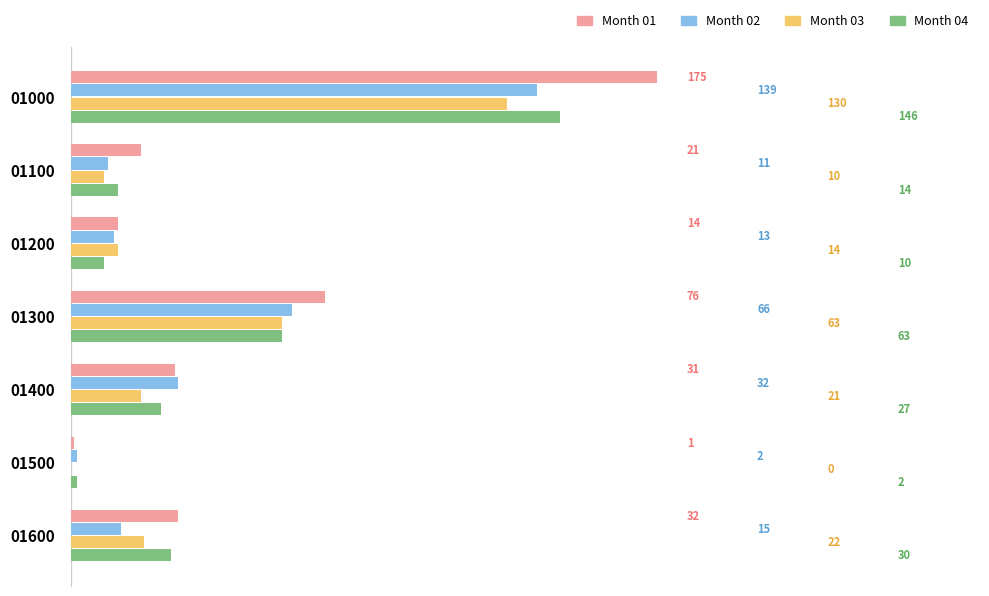

The value of Month 02 at 01300 is 37. True or false?

False